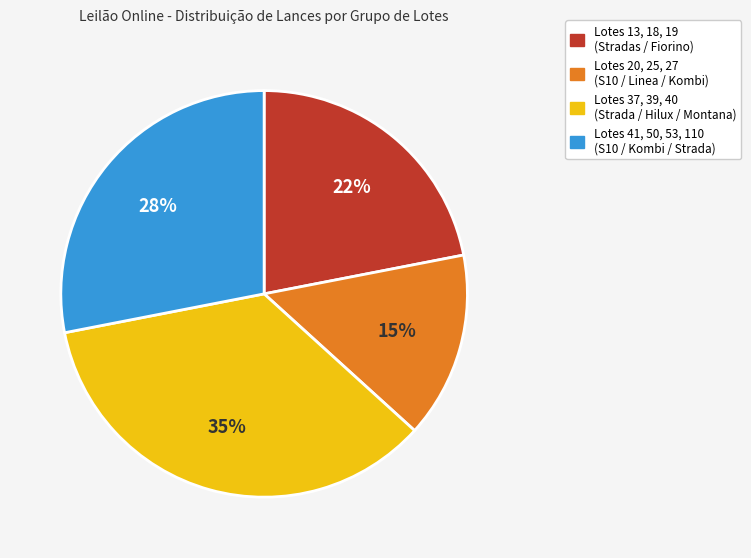

Is there any slice that represents more than half of the pie?

No